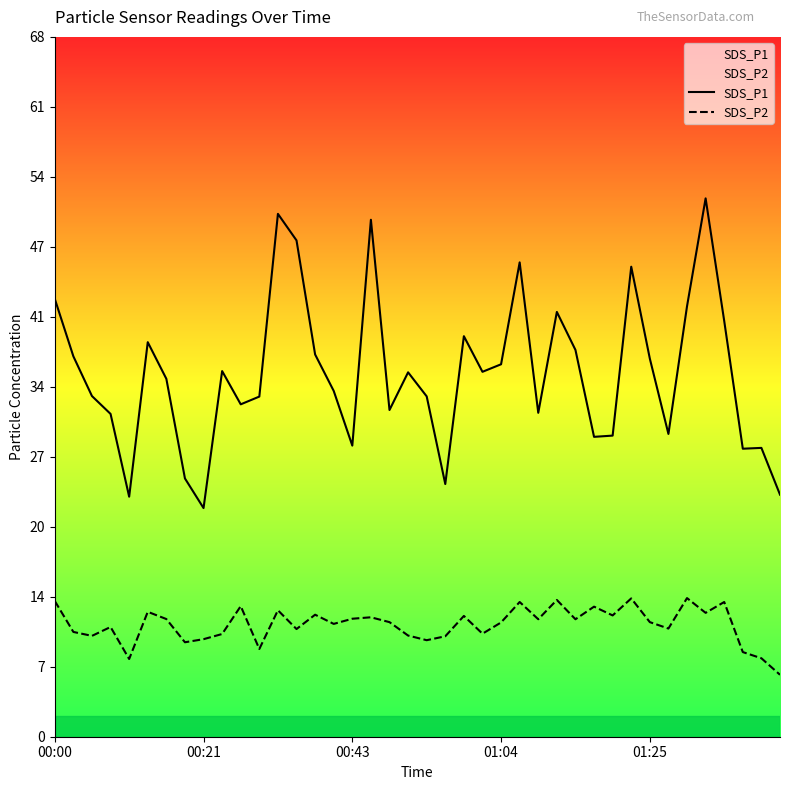

What is the lowest value of the SDS_P1 series?

22.1